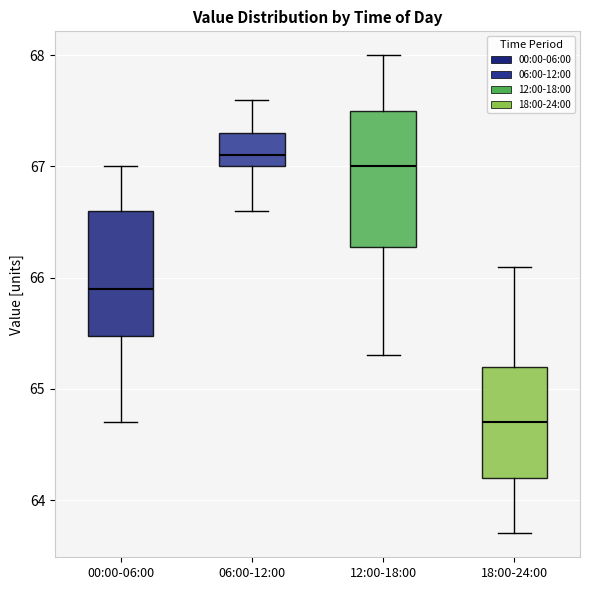

Reading left to right, read every box against the y-axis: the position of its median line, the range the box covers, and the ends of its whiskers. The values are not printed on the chart, so give them approximately, as read against the axis.

00:00-06:00: median 65.9, box 65.5 to 66.6, whiskers 64.7 to 67.0
06:00-12:00: median 67.1, box 67.0 to 67.3, whiskers 66.6 to 67.6
12:00-18:00: median 67.0, box 66.3 to 67.5, whiskers 65.3 to 68.0
18:00-24:00: median 64.7, box 64.2 to 65.2, whiskers 63.7 to 66.1